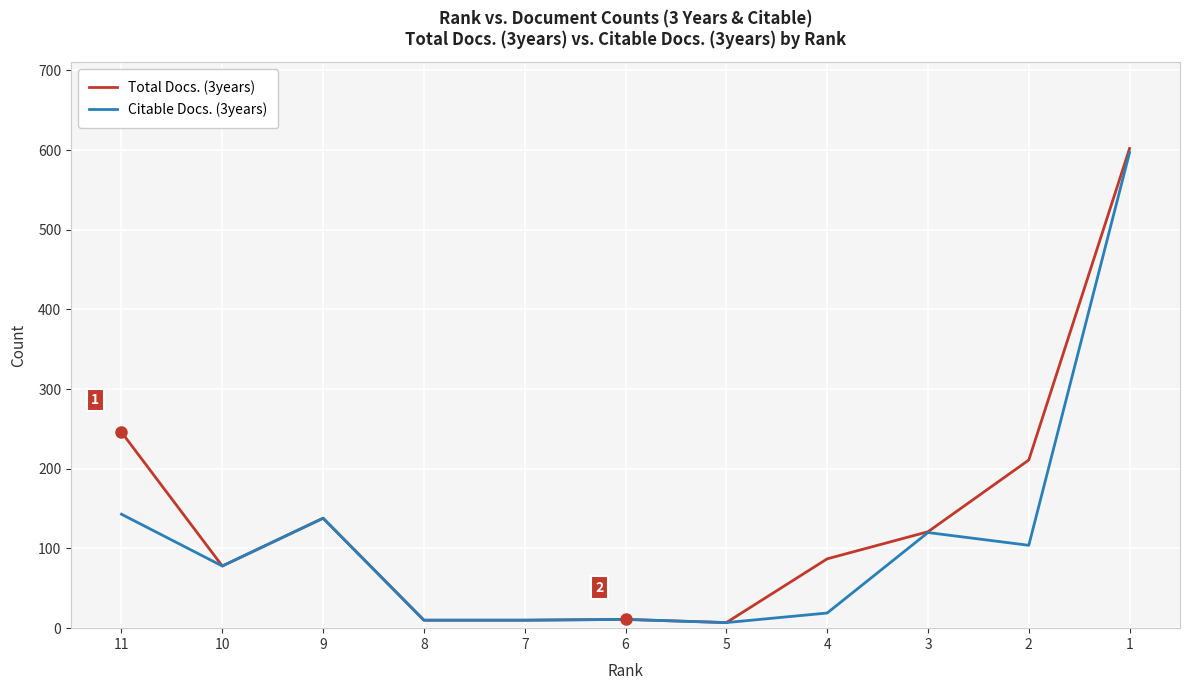

Which series has the widest spread of values?

Total Docs. (3years)